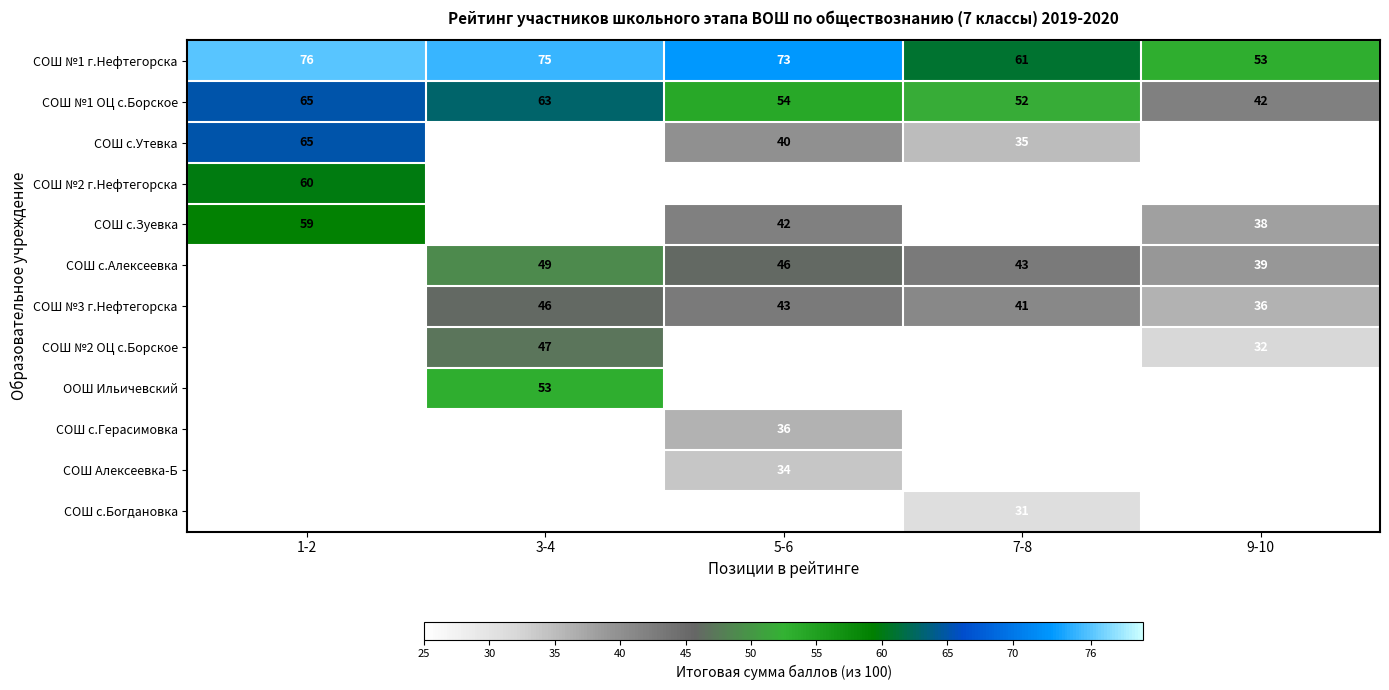

Is the value of СОШ №1 г.Нефтегорска at 1-2 greater than the value of СОШ с.Алексеевка at 5-6?

Yes